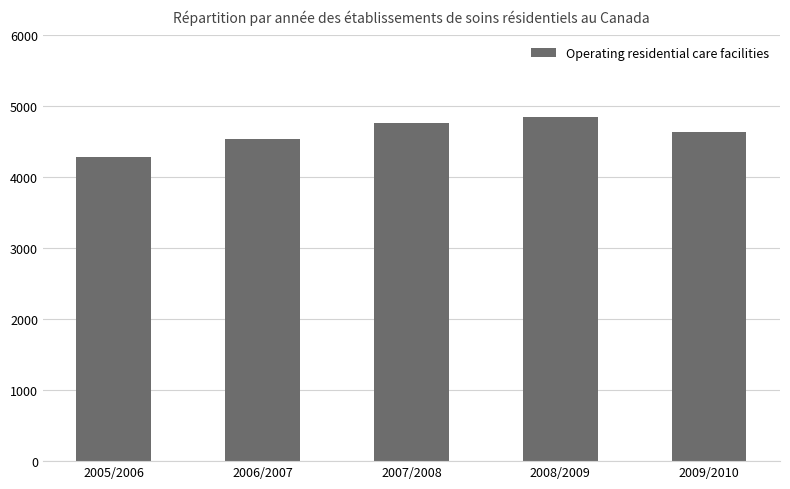

The chart shows a value of 4845 at 2008/2009. True or false?

True